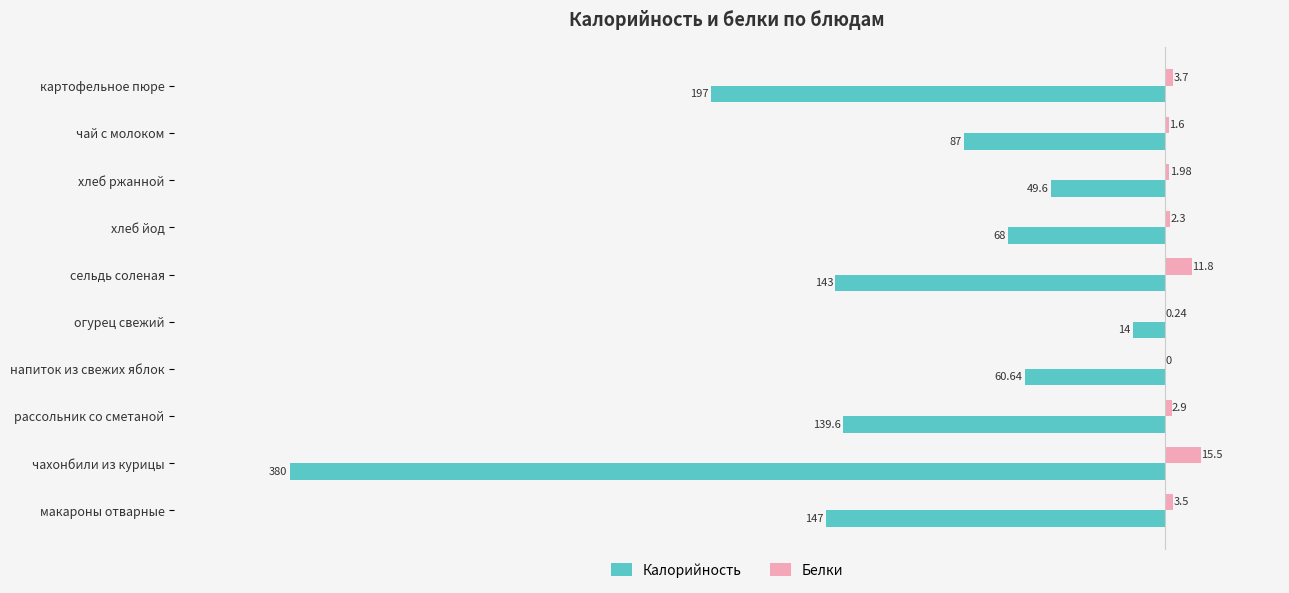

At which category is the sum across all series the highest?

огурец свежий